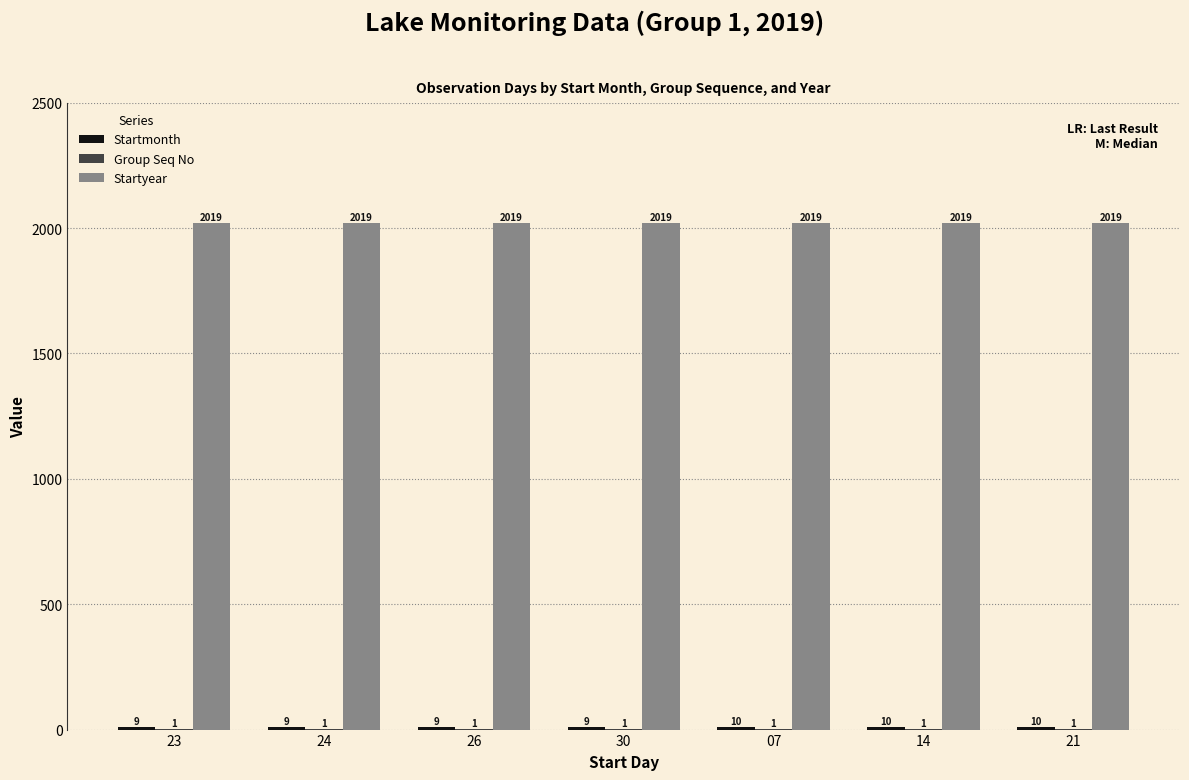

What is the sum of the Startyear values at 23 and 26?

4038